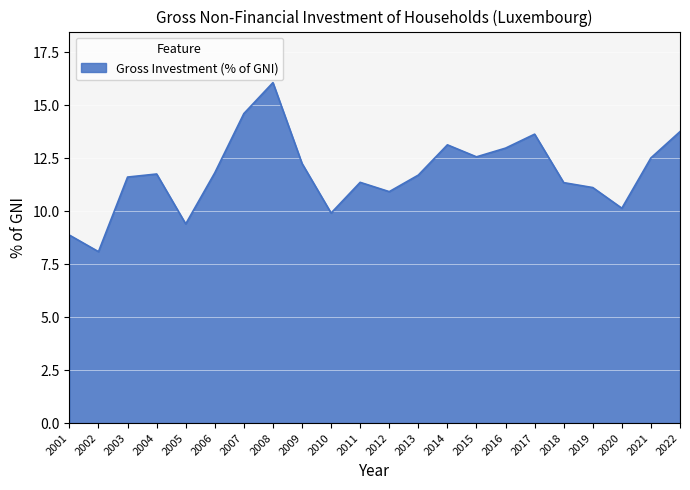

Does the chart display data point markers on the line(s)?

No